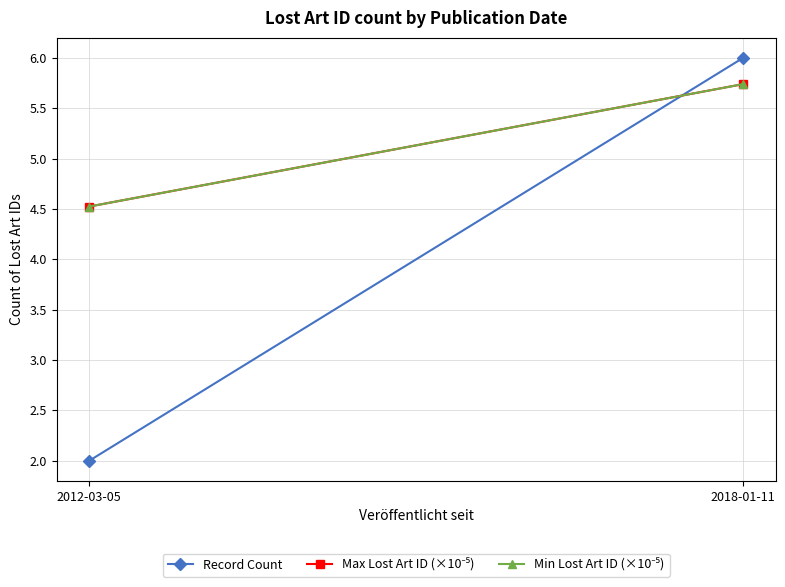

List the series in order of their peak value, lowest first.

Min Lost Art ID (×10⁻⁵), Max Lost Art ID (×10⁻⁵), Record Count